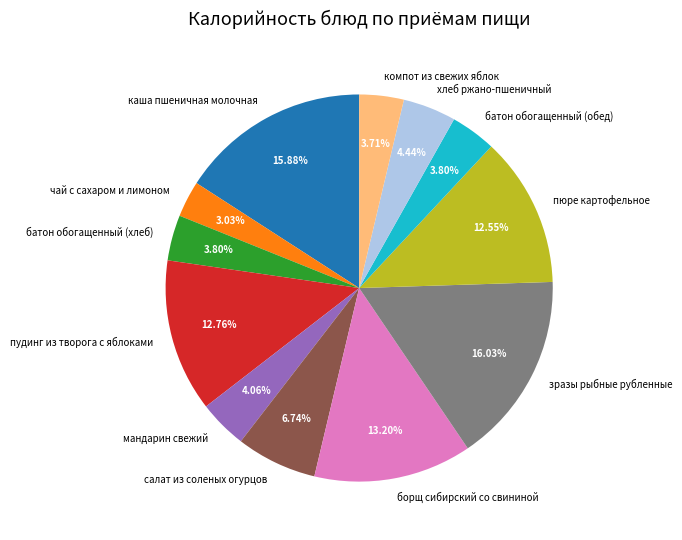

Does any single category account for the majority?

No